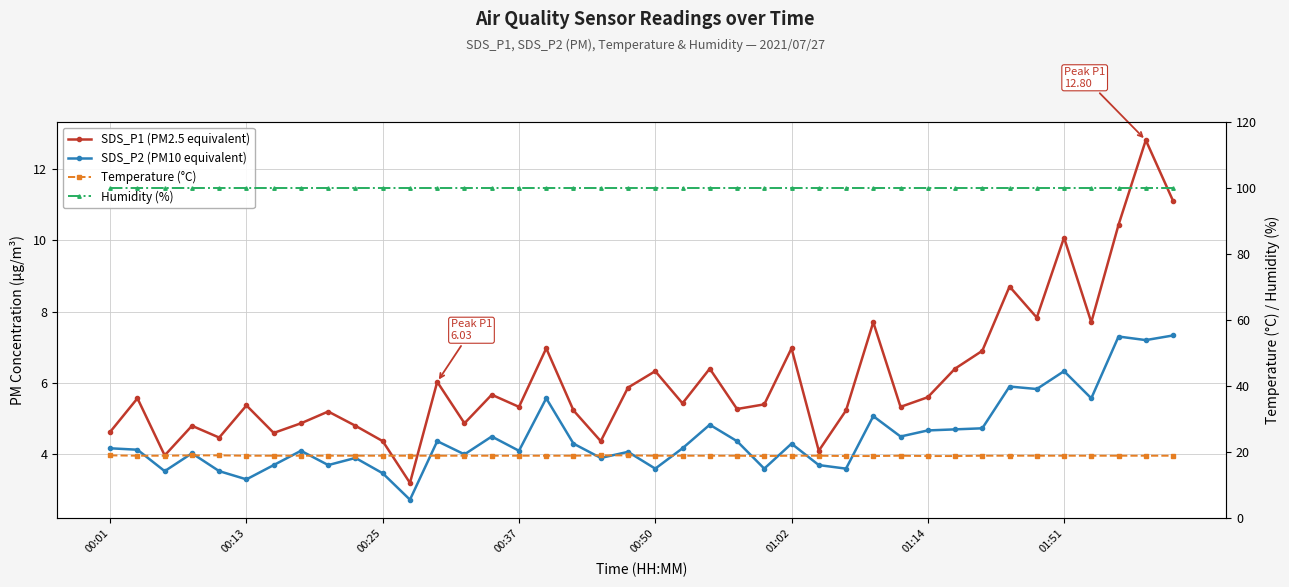

True or false: SDS_P1 (PM2.5 equivalent) and Humidity (%) intersect in this chart.

False